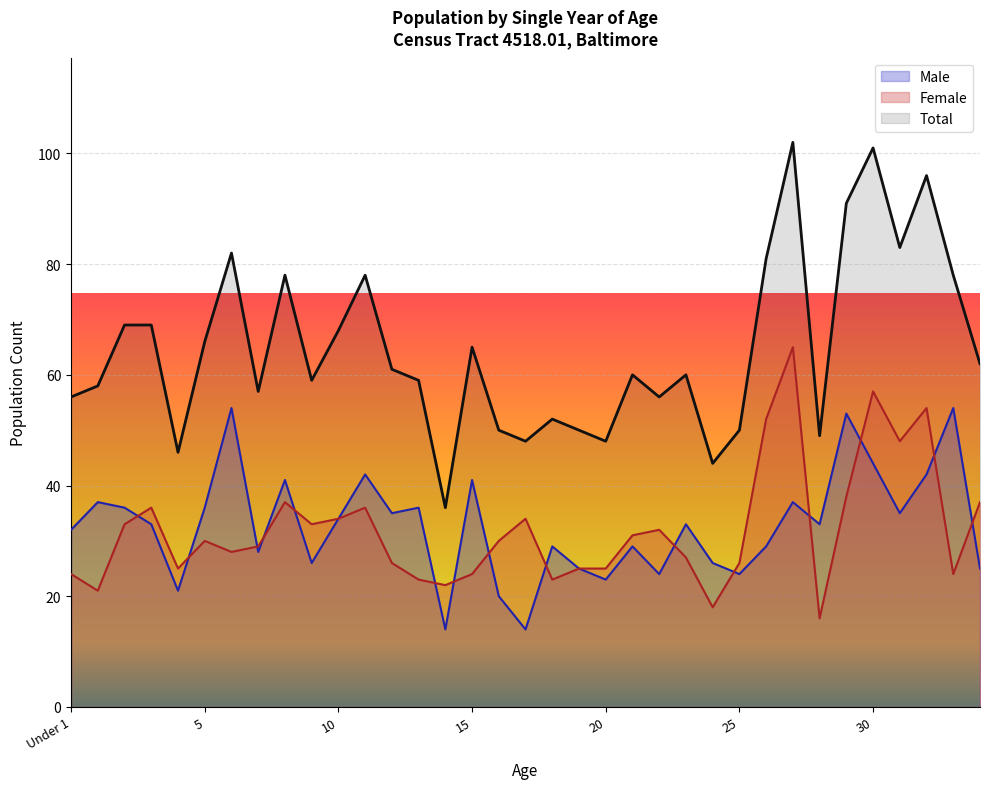

The value of Female at 14 is 33. True or false?

False